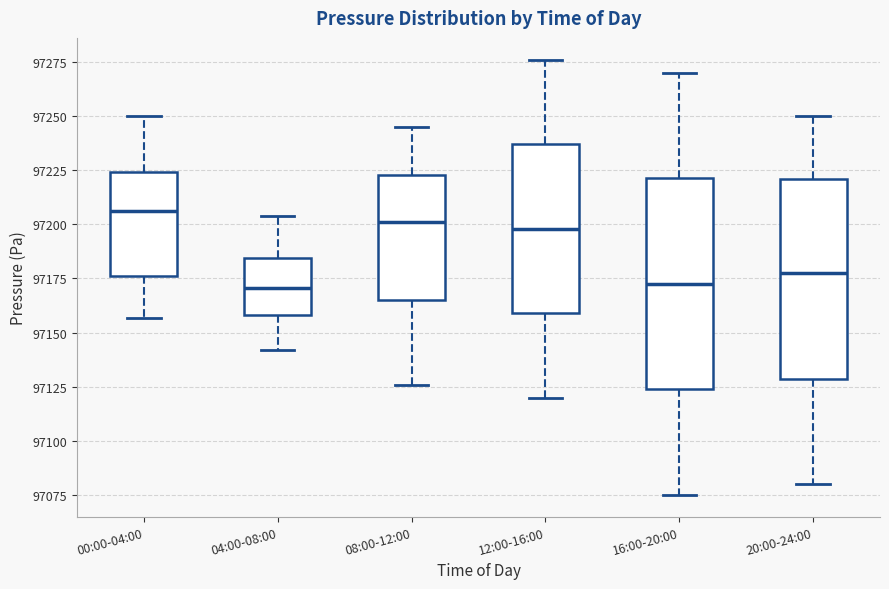

Reading left to right, transcribe this box plot: for each box, give where its median line is, the range the box spans, and where its two whiskers end, as read against the y-axis. The values are not printed on the chart, so give them approximately, as read against the axis.

00:00-04:00: median 97205, box 97175 to 97225, whiskers 97155 to 97250
04:00-08:00: median 97170, box 97160 to 97185, whiskers 97140 to 97205
08:00-12:00: median 97200, box 97165 to 97225, whiskers 97125 to 97245
12:00-16:00: median 97200, box 97160 to 97235, whiskers 97120 to 97275
16:00-20:00: median 97175, box 97125 to 97220, whiskers 97075 to 97270
20:00-24:00: median 97180, box 97130 to 97220, whiskers 97080 to 97250